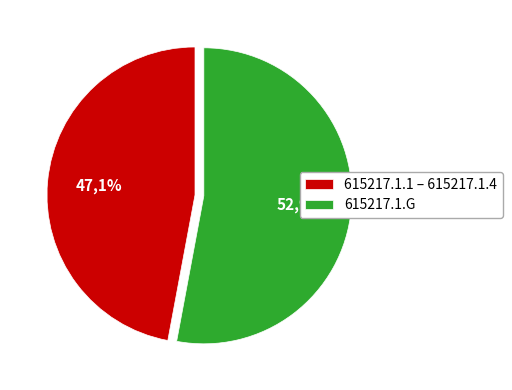

What is the largest slice in the pie chart?

615217.1.G